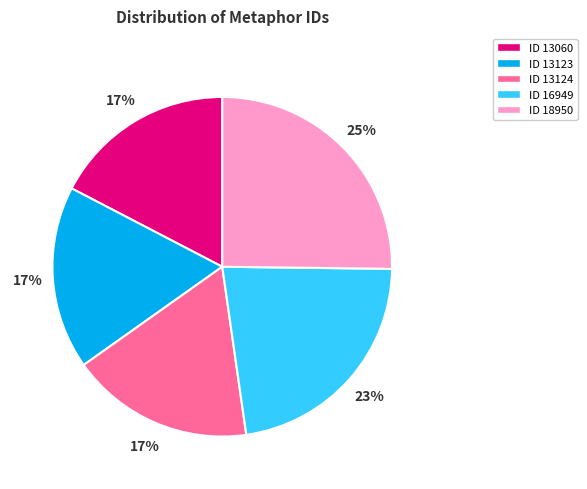

What is the largest slice in the pie chart?

ID 18950